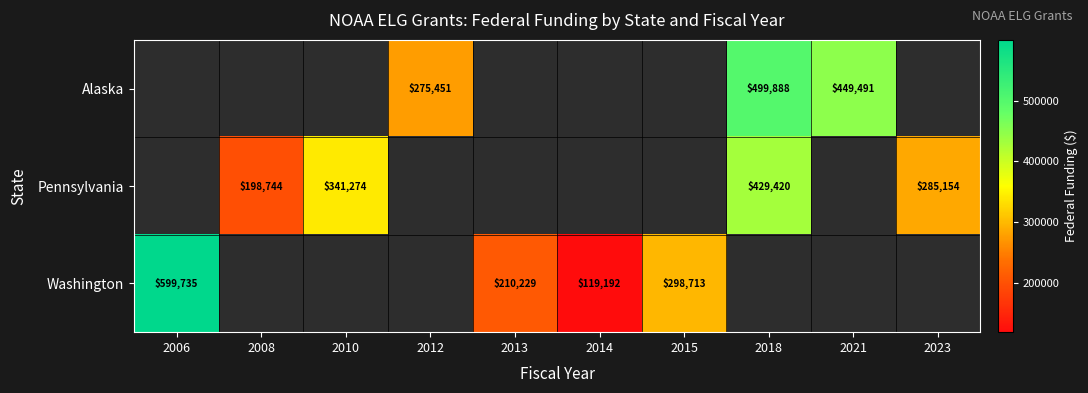

What is the greatest value displayed?

599735.0